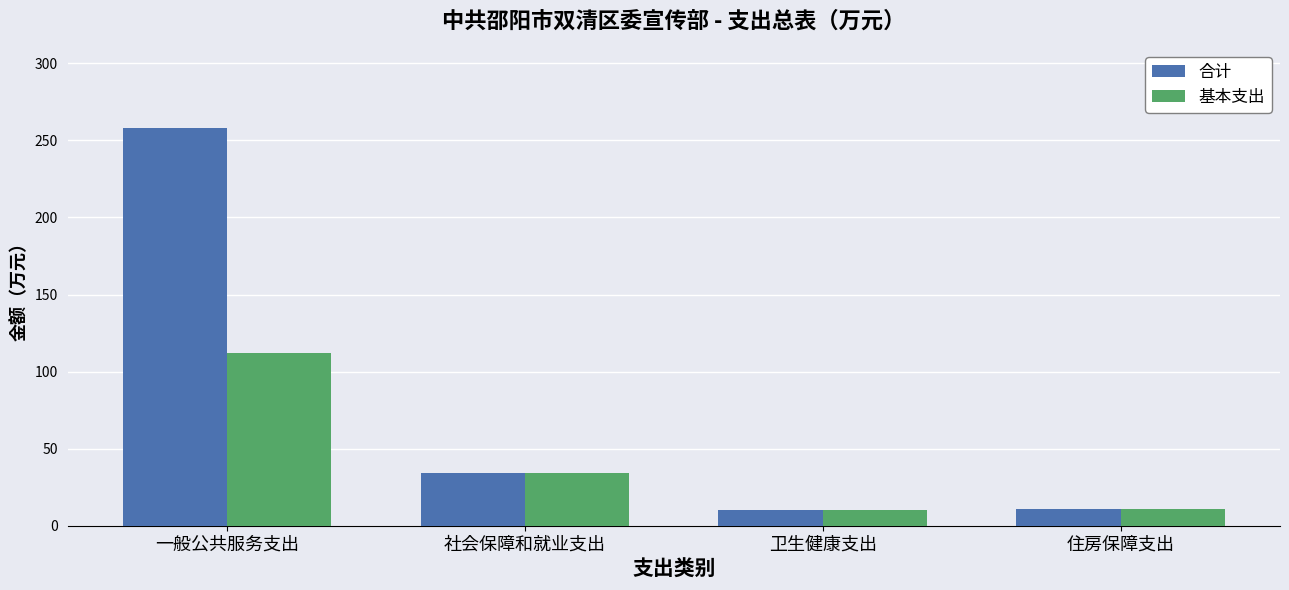

What is the value of the 合计 bar at the 1st from the left?

257.8